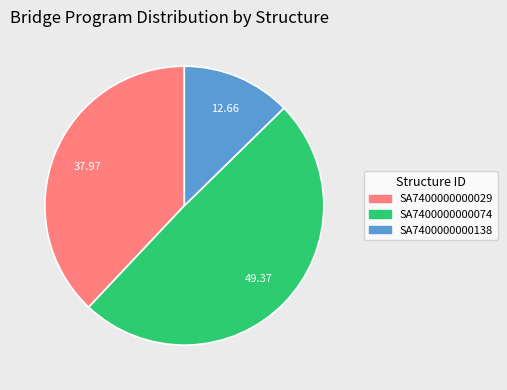

Which has a higher value, SA7400000000138 or SA7400000000029?

SA7400000000029